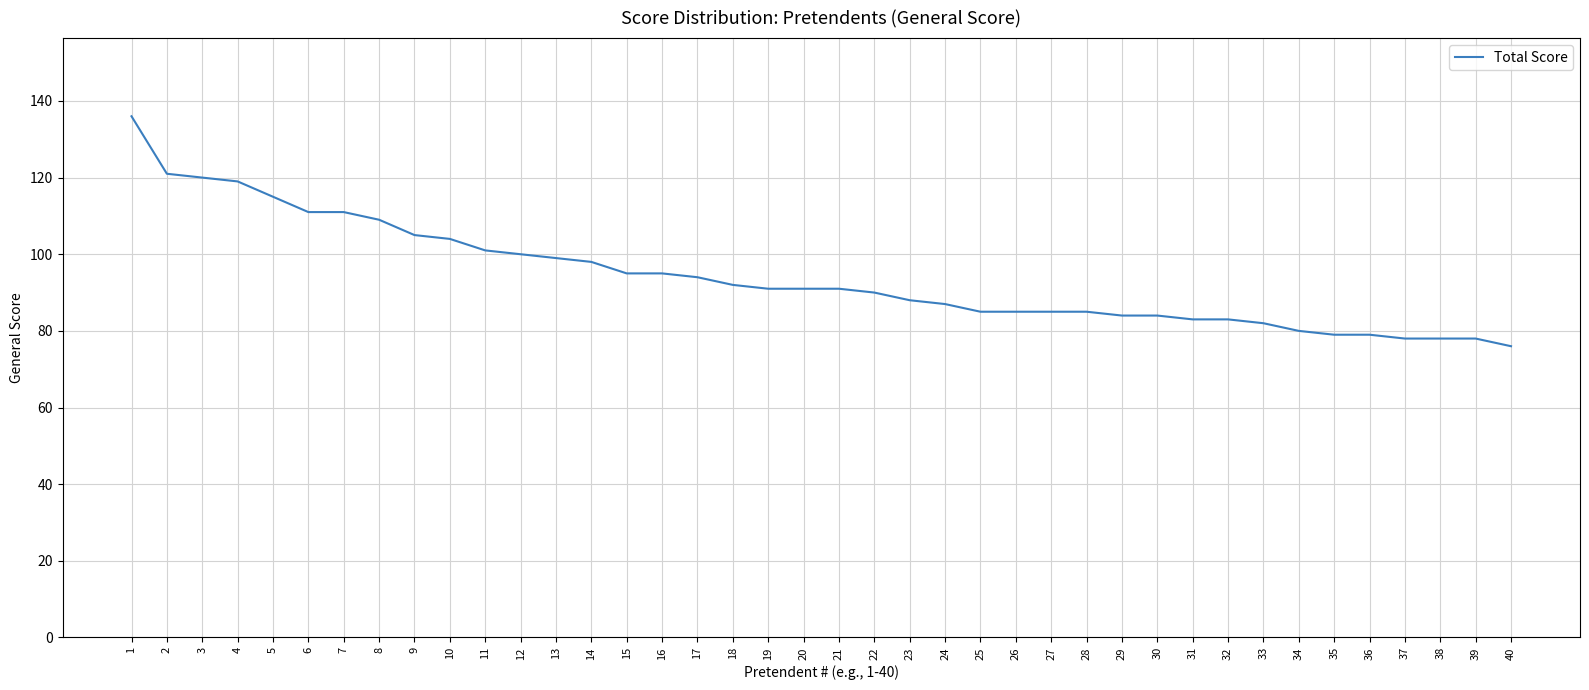

The chart shows a value of 27 at 17. True or false?

False